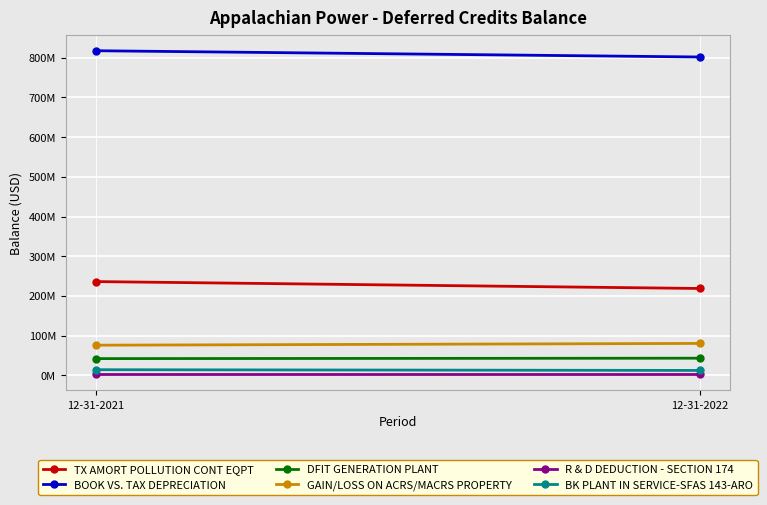

What is the minimum value for DFIT GENERATION PLANT?

41786171.2